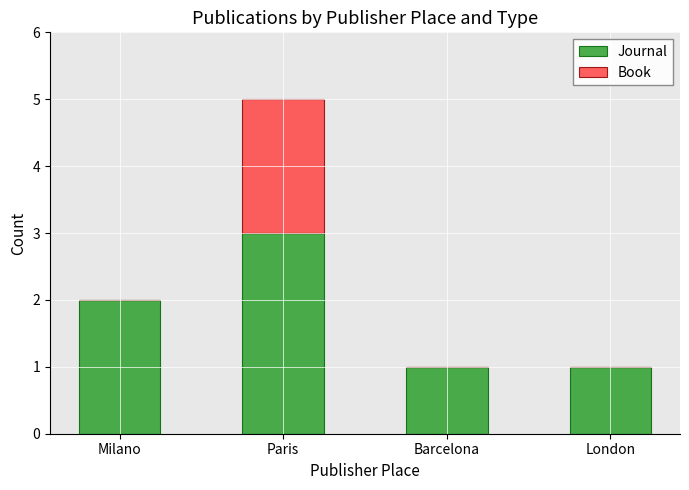

Is it true that Journal equals 1 at Barcelona?

True